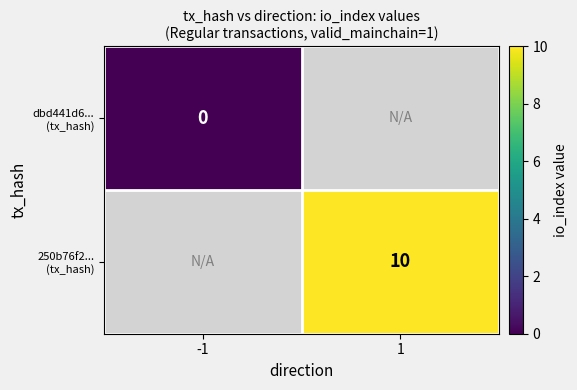

At 1, list the series in order from largest to smallest.

dbd441d6... (tx_hash), 250b76f2... (tx_hash)